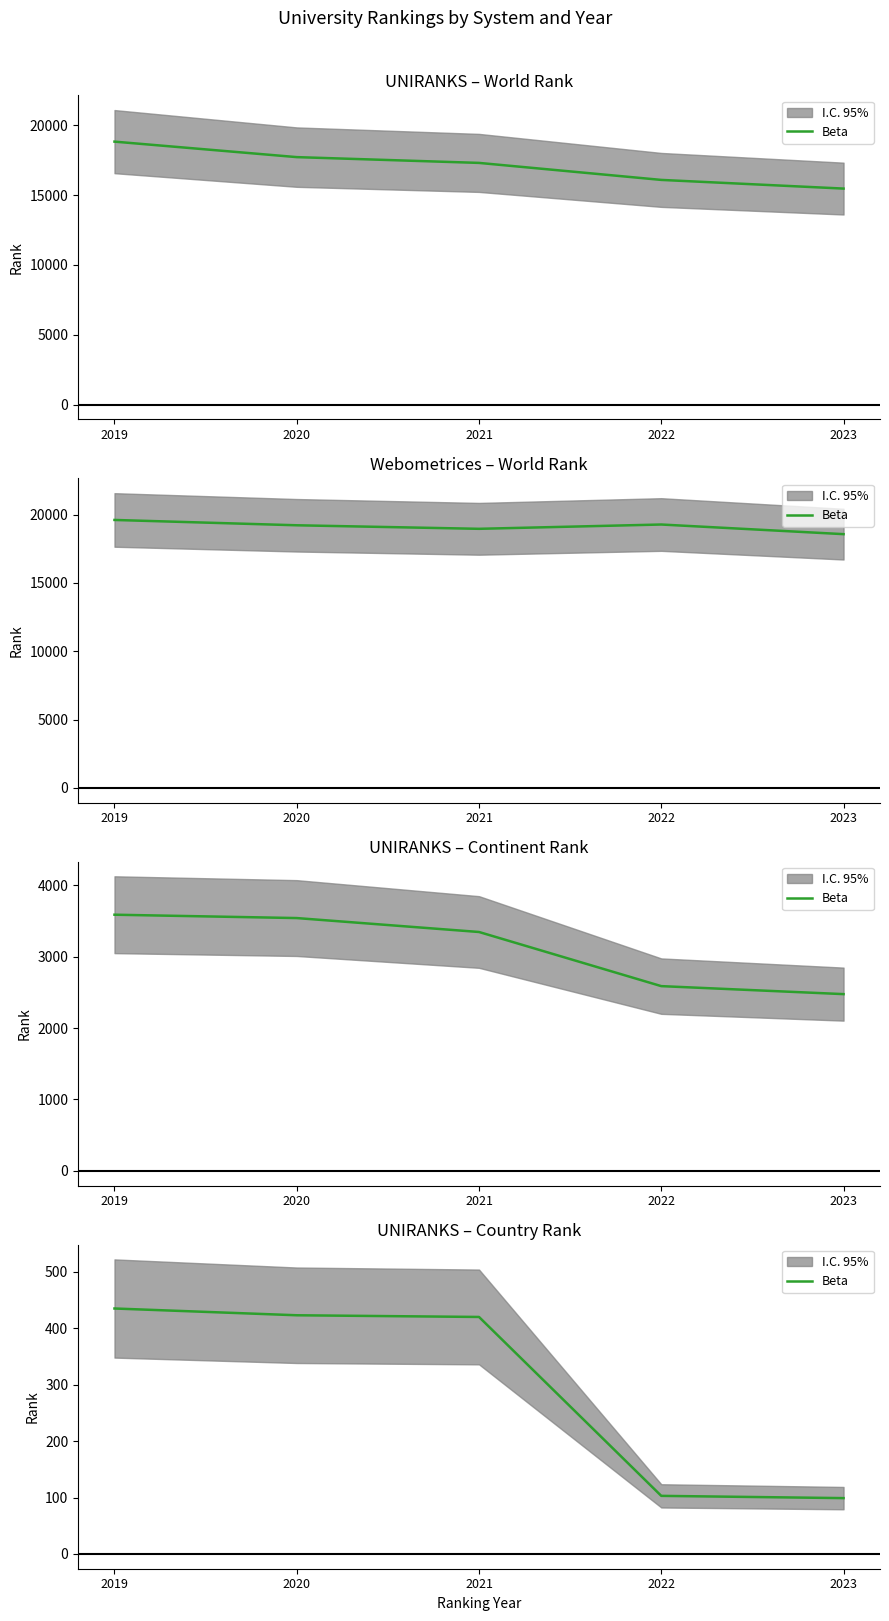

Is it true that the value at 2019 is 685?

False